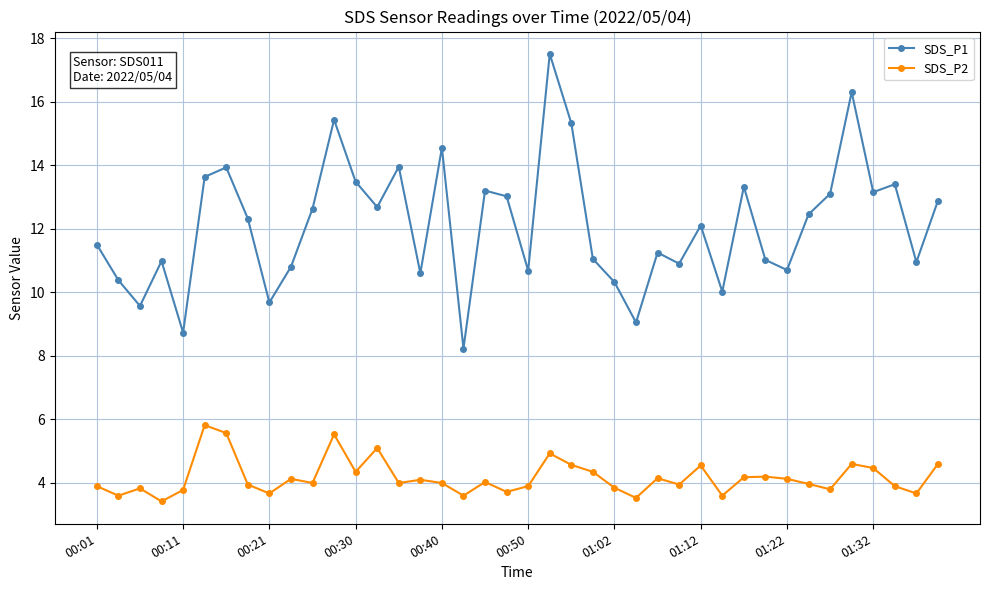

What is the lowest value of the SDS_P2 series?

3.4